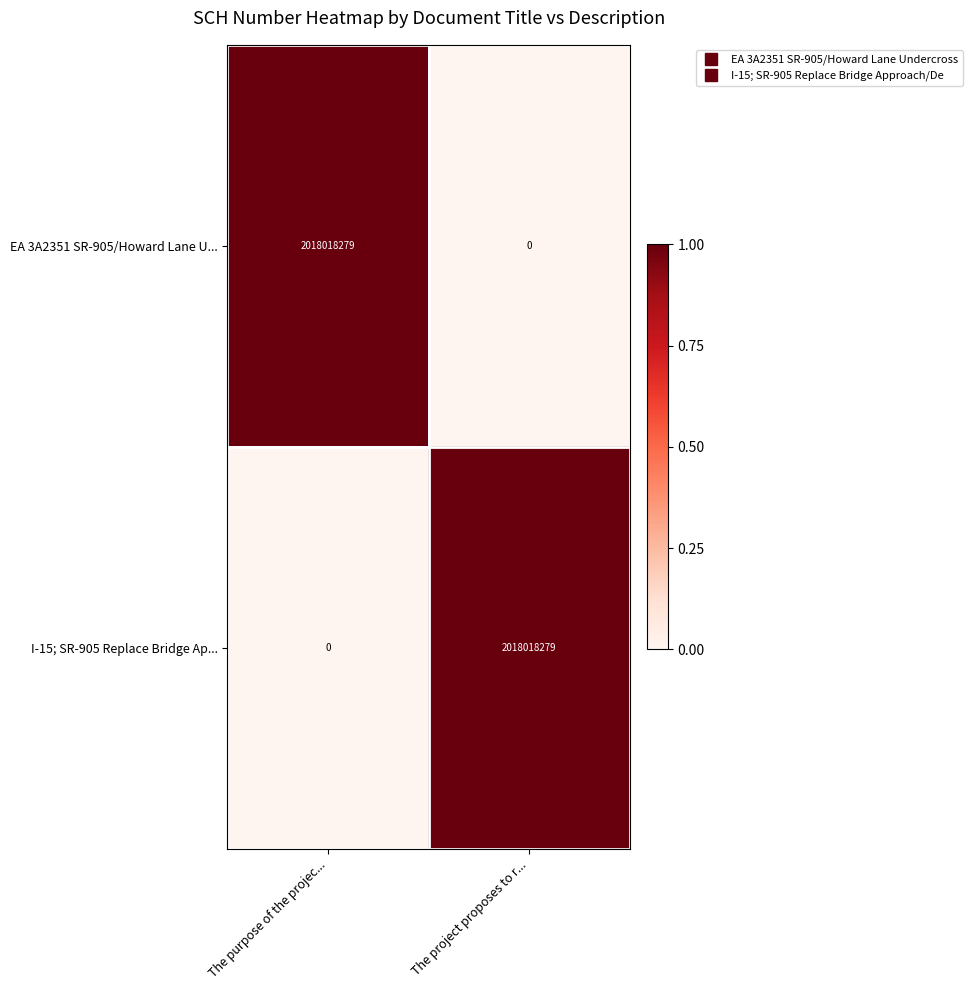

True or false: I-15; SR-905 Replace Bridge Ap... has a value of 2018018279 at The project proposes to r....

True